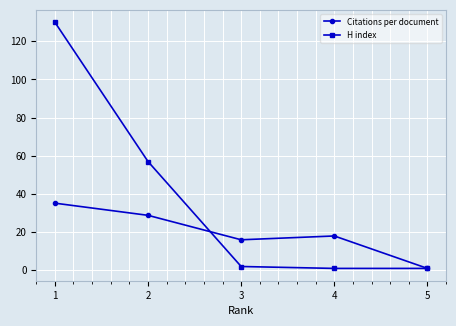

Is it true that Citations per document equals 18.0 at 4?

True